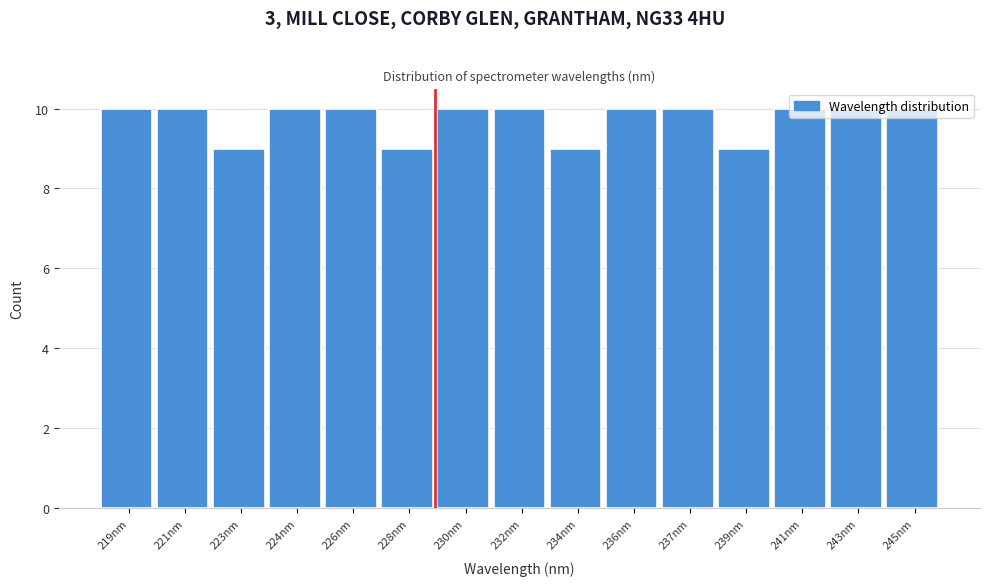

What is the ratio of the value at 232nm to the value at 237nm?

1.0